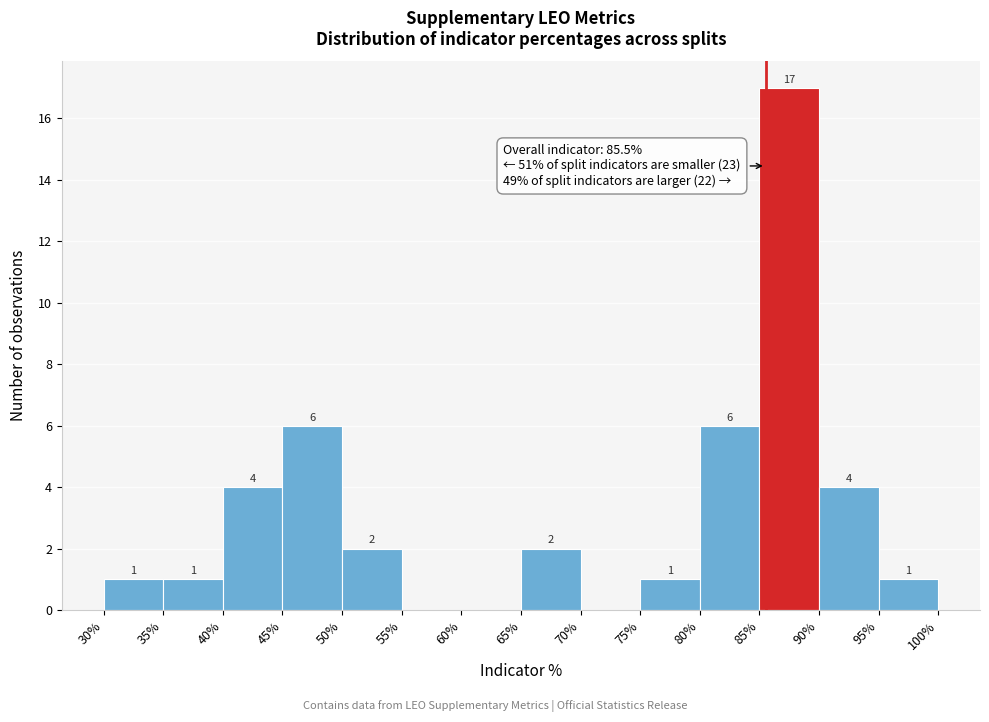

Over which range of the x-axis is the bar tallest?

85% to 90%